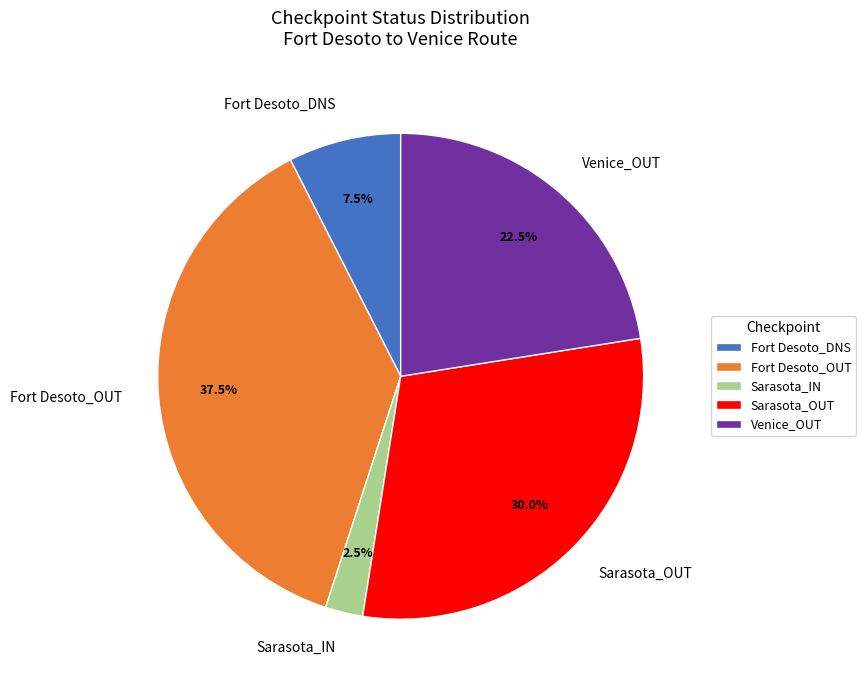

What is the smallest slice in the pie chart?

Sarasota_IN